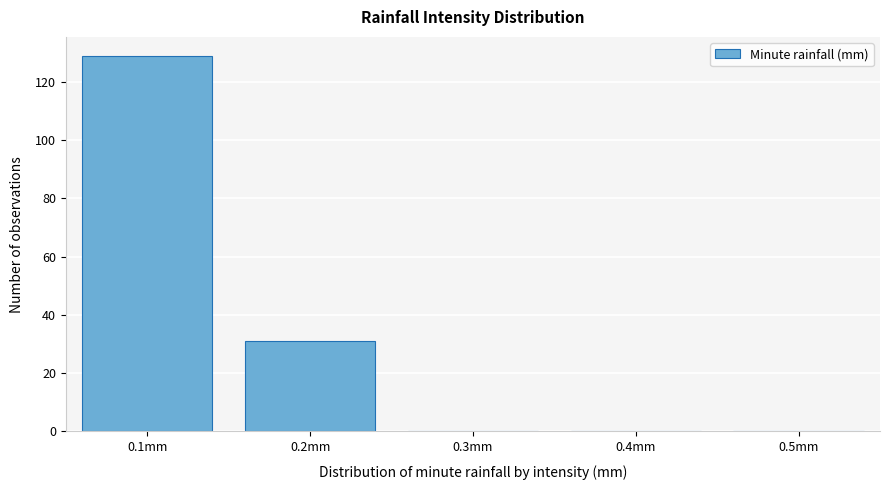

Reading left to right, transcribe all the data shown in this chart.

0.1mm=129	0.2mm=31	0.3mm=0	0.4mm=0	0.5mm=0